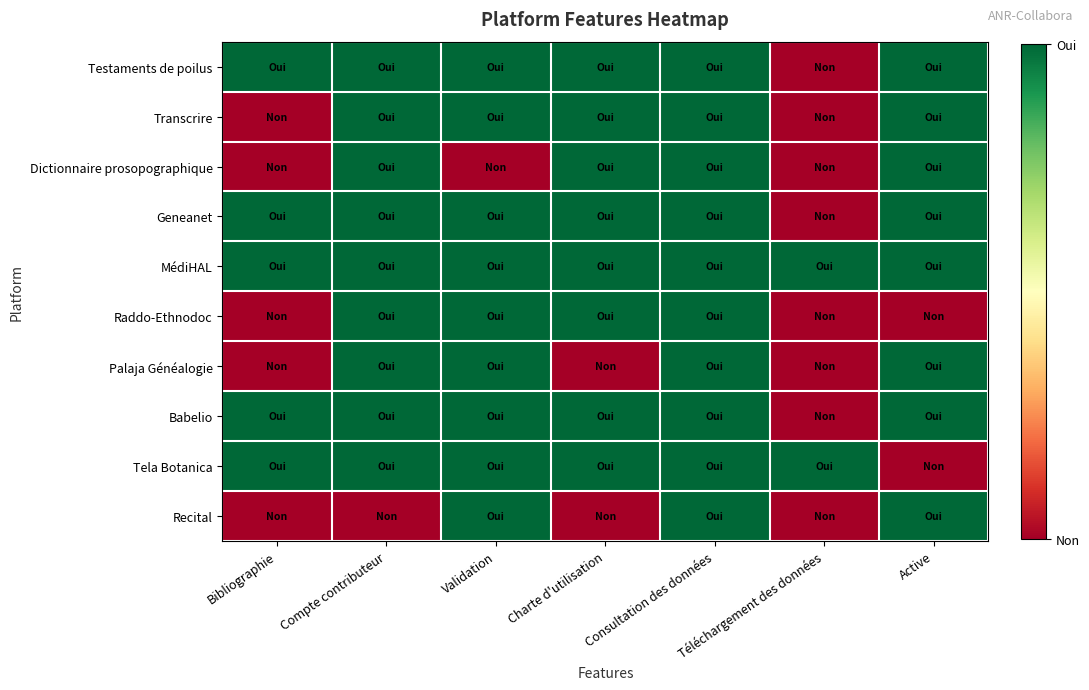

Reading left to right, transcribe all the data shown in this chart.

Testaments de poilus: Bibliographie=1	Compte contributeur=1	Validation=1	Charte d'utilisation=1	Consultation des données=1	Téléchargement des données=0	Active=1
Transcrire: Bibliographie=0	Compte contributeur=1	Validation=1	Charte d'utilisation=1	Consultation des données=1	Téléchargement des données=0	Active=1
Dictionnaire prosopographique: Bibliographie=0	Compte contributeur=1	Validation=0	Charte d'utilisation=1	Consultation des données=1	Téléchargement des données=0	Active=1
Geneanet: Bibliographie=1	Compte contributeur=1	Validation=1	Charte d'utilisation=1	Consultation des données=1	Téléchargement des données=0	Active=1
MédiHAL: Bibliographie=1	Compte contributeur=1	Validation=1	Charte d'utilisation=1	Consultation des données=1	Téléchargement des données=1	Active=1
Raddo-Ethnodoc: Bibliographie=0	Compte contributeur=1	Validation=1	Charte d'utilisation=1	Consultation des données=1	Téléchargement des données=0	Active=0
Palaja Généalogie: Bibliographie=0	Compte contributeur=1	Validation=1	Charte d'utilisation=0	Consultation des données=1	Téléchargement des données=0	Active=1
Babelio: Bibliographie=1	Compte contributeur=1	Validation=1	Charte d'utilisation=1	Consultation des données=1	Téléchargement des données=0	Active=1
Tela Botanica: Bibliographie=1	Compte contributeur=1	Validation=1	Charte d'utilisation=1	Consultation des données=1	Téléchargement des données=1	Active=0
Recital: Bibliographie=0	Compte contributeur=0	Validation=1	Charte d'utilisation=0	Consultation des données=1	Téléchargement des données=0	Active=1